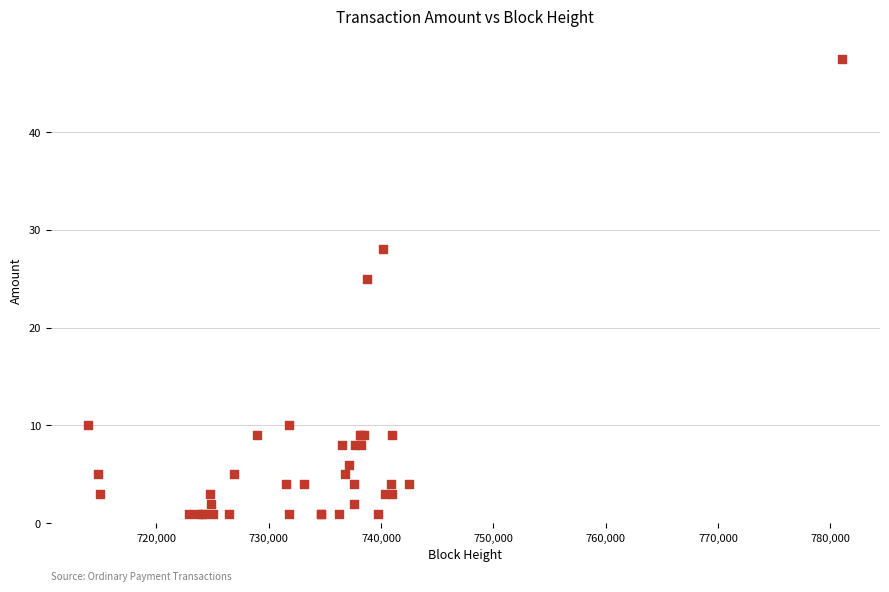

What Y value in the scatter plot is closest to 24?

25.0